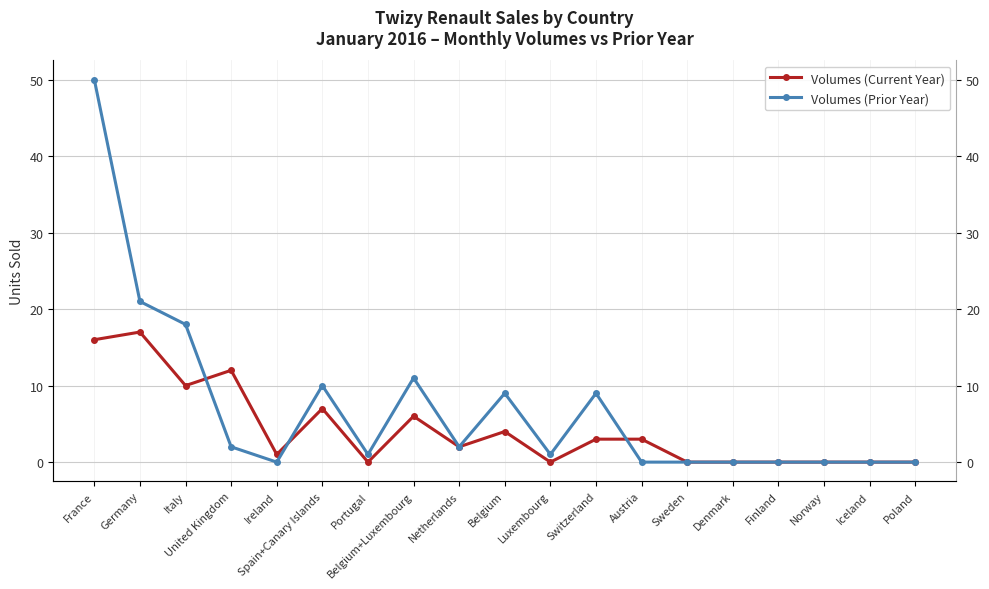

Between which two adjacent categories do Volumes (Prior Year) and Volumes (Current Year) first intersect?

Italy and United Kingdom